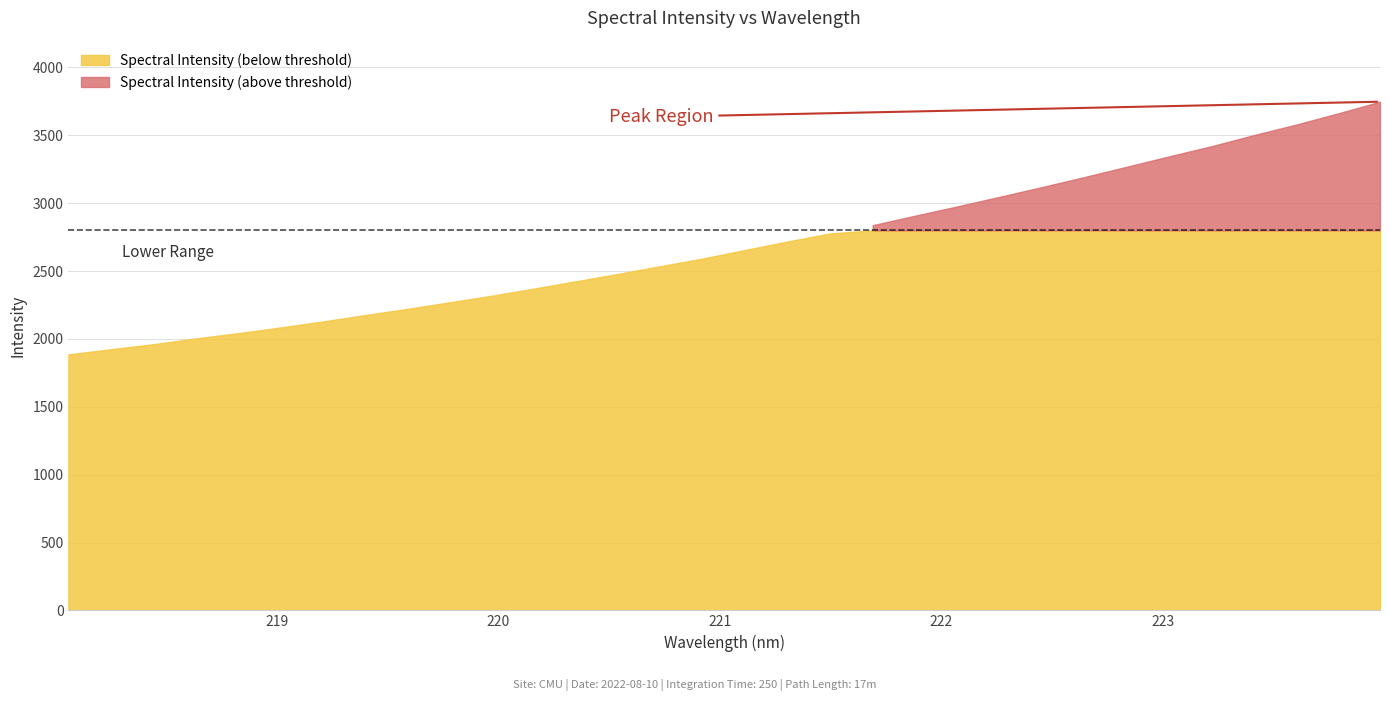

What position from the right is 220.5444?

19